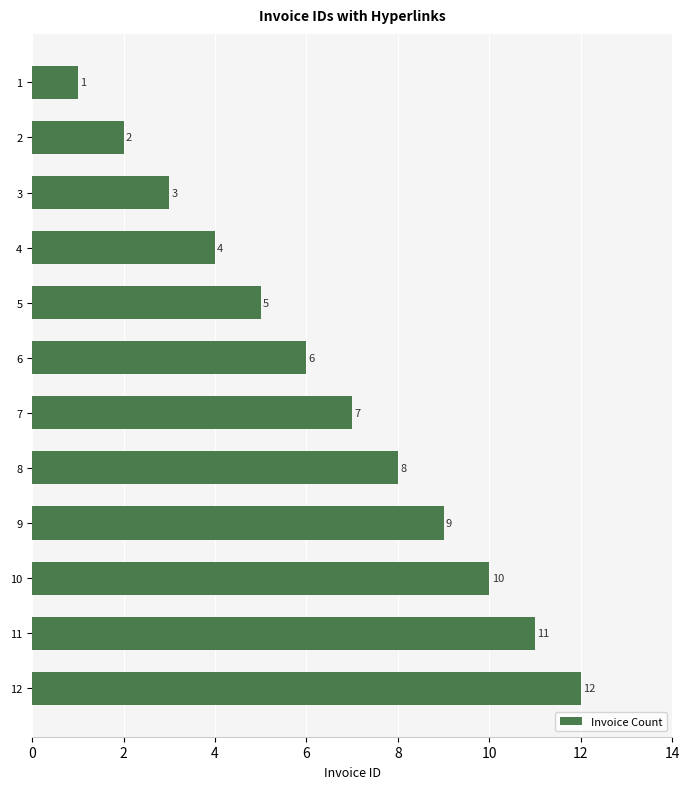

How many bars are there in total?

12